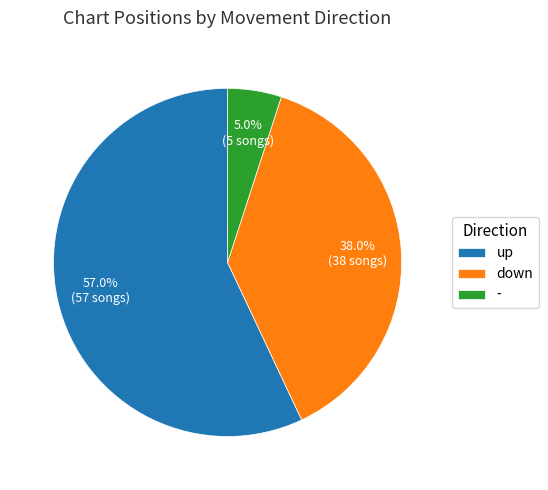

What percentage is the - slice, to the nearest percent?

5%